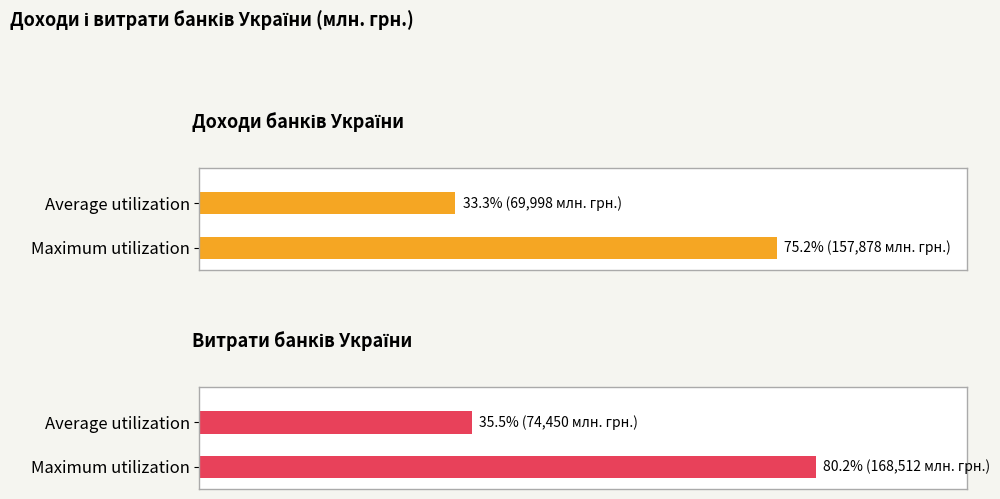

What is the difference between the maximum and minimum values in the Доходи банків України series?

87880